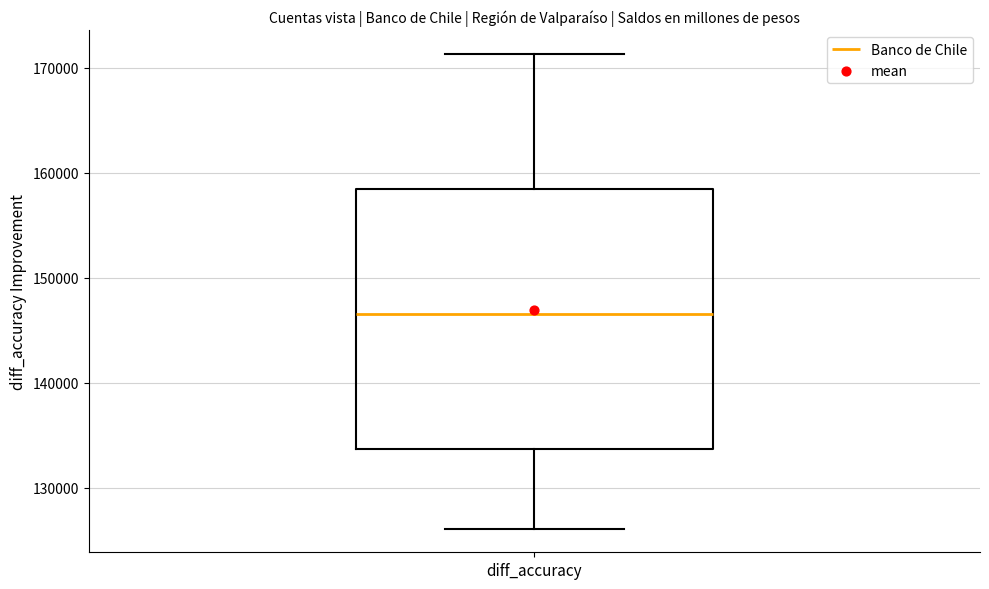

Where does the lower whisker of the box for diff_accuracy end on the y-axis? The values are not printed on the chart, so give them approximately, as read against the axis.

126000